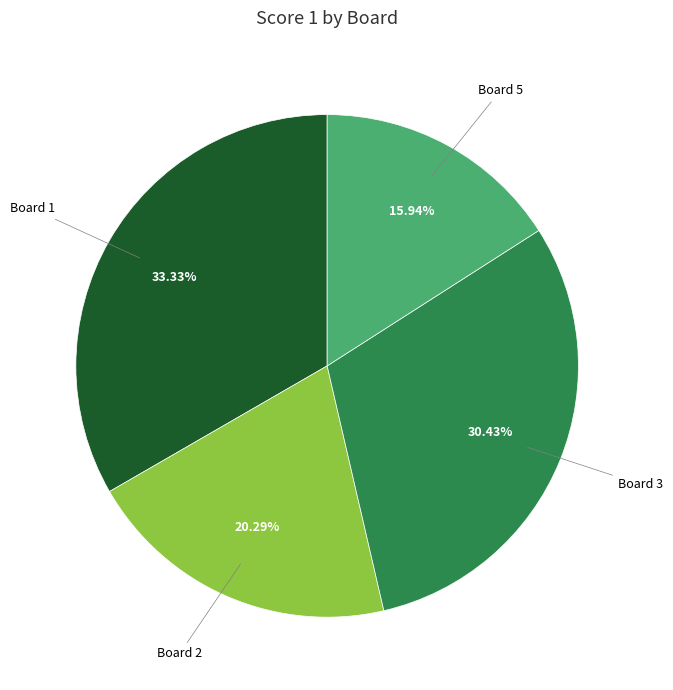

Does any single category account for the majority?

No